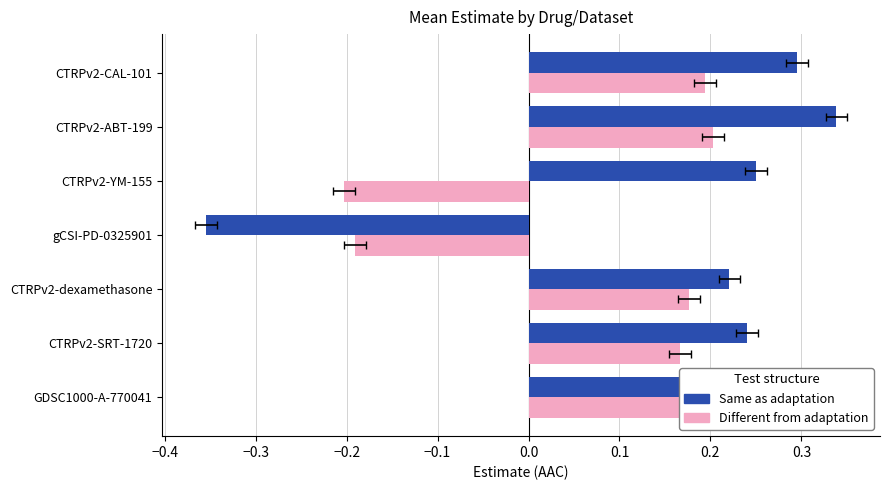

The Different from adaptation series shows -0.1 at gCSI-PD-0325901. True or false?

False